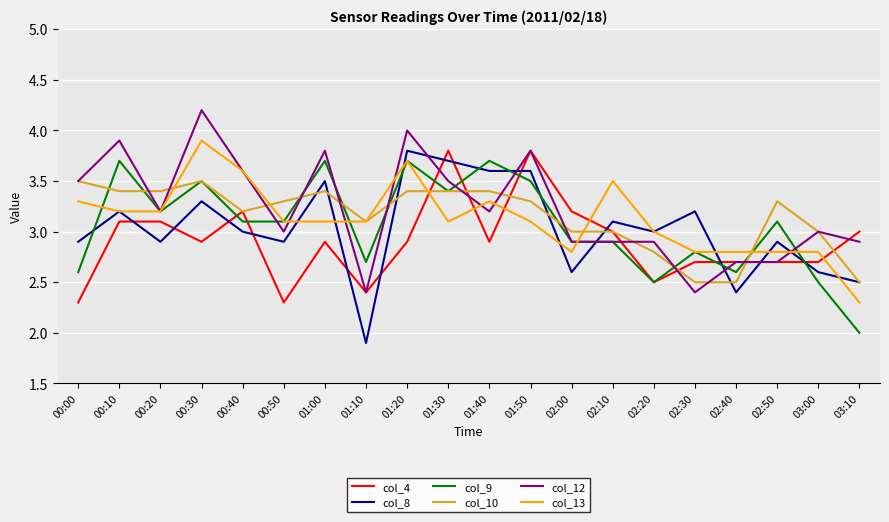

True or false: col_8 and col_9 cross at least once.

True